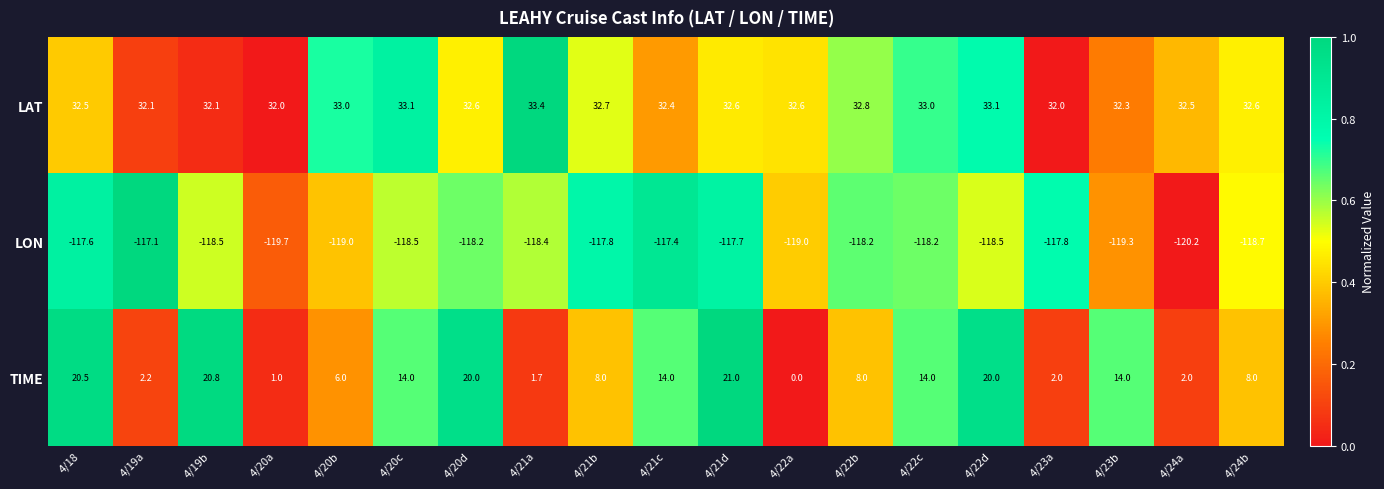

Between 4/20d and 4/22d, which series saw the biggest shift?

LAT